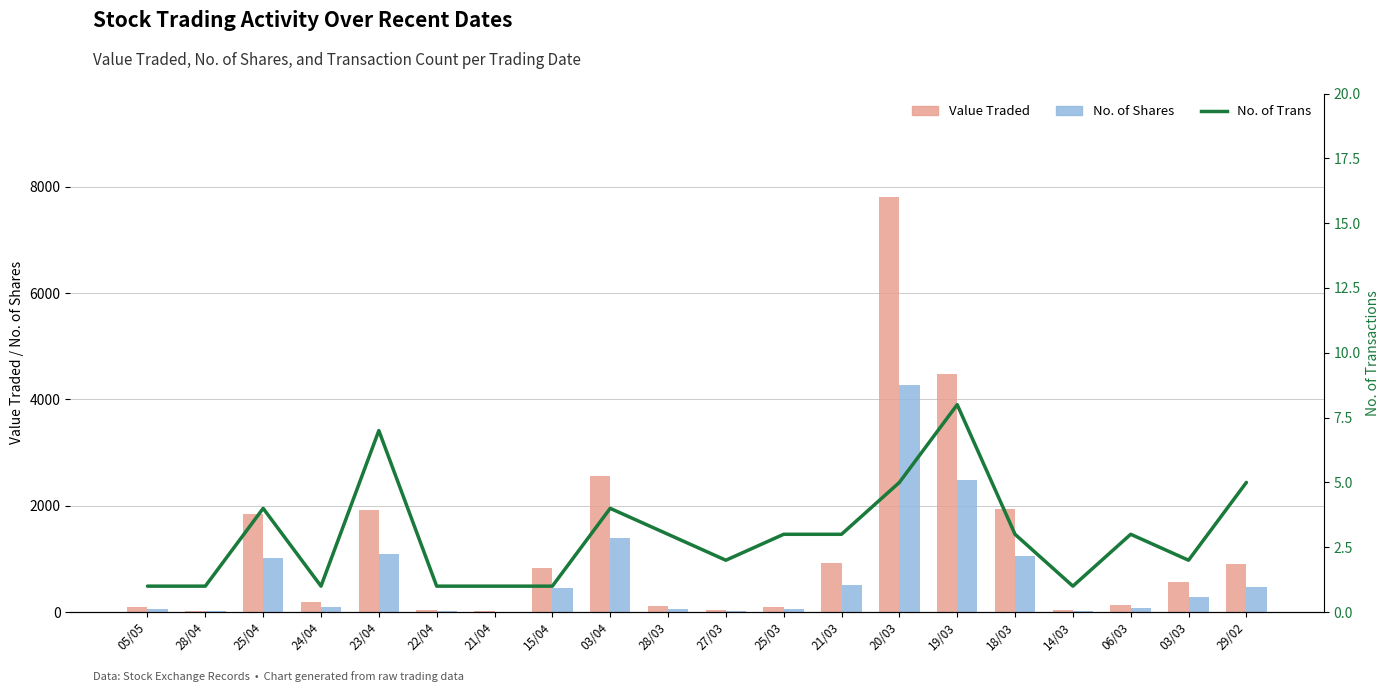

Reading left to right, transcribe all the data shown in this chart.

Value Traded: 05/05=89	28/04=22	25/04=1838	24/04=182	23/04=1919	22/04=36	21/04=18	15/04=837	03/04=2564	28/03=106	27/03=45	25/03=100	21/03=930	20/03=7805	19/03=4477	18/03=1936	14/03=38	06/03=129	03/03=569	29/02=911
No. of Shares: 05/05=50	28/04=12	25/04=1010	24/04=100	23/04=1095	22/04=20	21/04=10	15/04=460	03/04=1400	28/03=59	27/03=25	25/03=58	21/03=514	20/03=4265	19/03=2480	18/03=1064	14/03=20	06/03=68	03/03=292	29/02=480
No. of Trans: 05/05=1	28/04=1	25/04=4	24/04=1	23/04=7	22/04=1	21/04=1	15/04=1	03/04=4	28/03=3	27/03=2	25/03=3	21/03=3	20/03=5	19/03=8	18/03=3	14/03=1	06/03=3	03/03=2	29/02=5